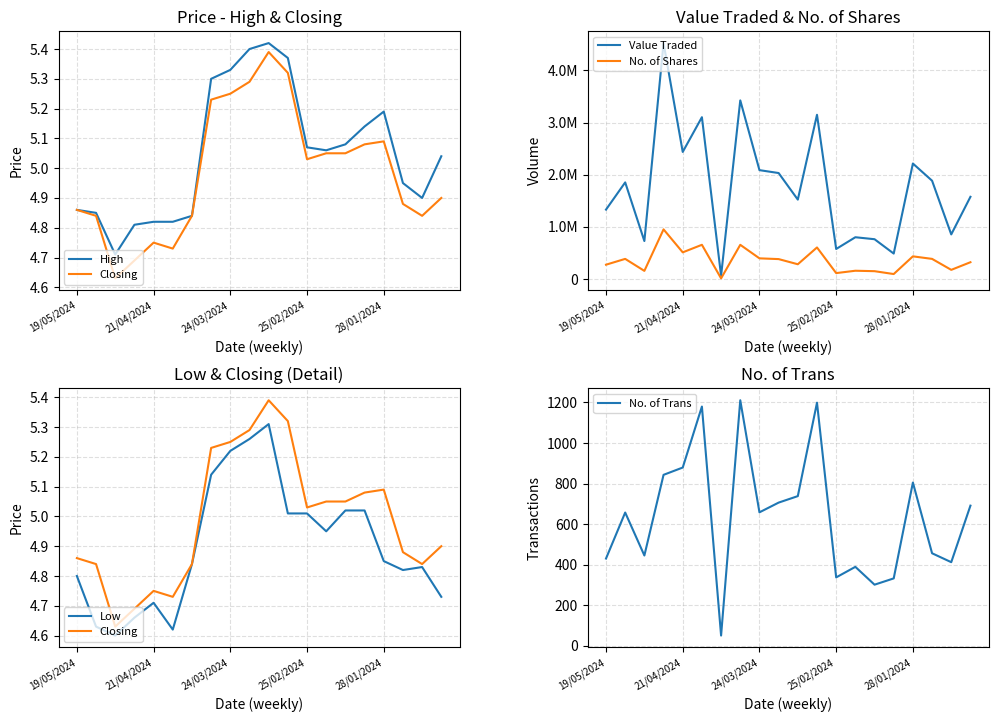

What is the maximum value for No. of Trans?

1211